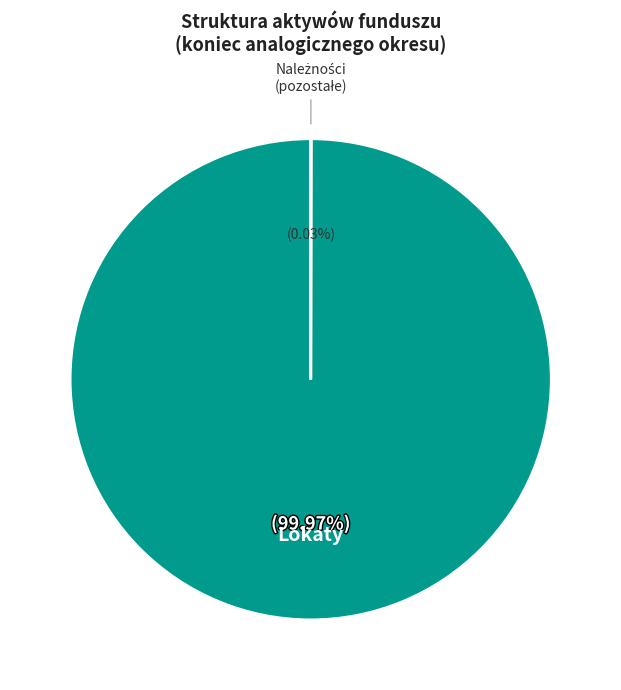

Is there a majority slice in this chart?

Yes